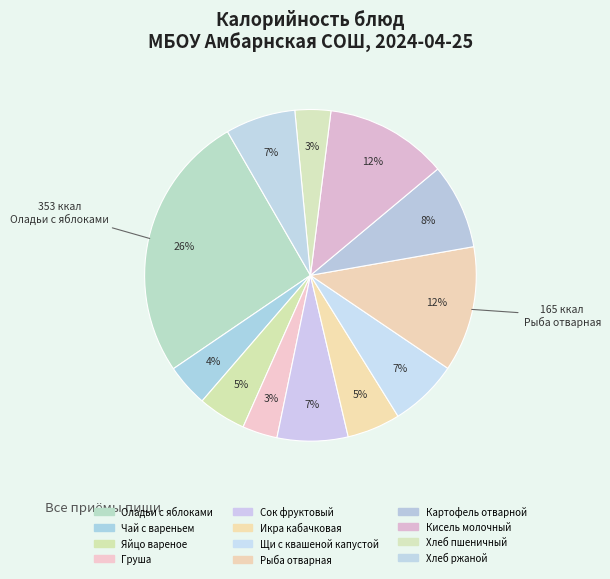

What percentage is the Рыба отварная slice, to the nearest percent?

12%